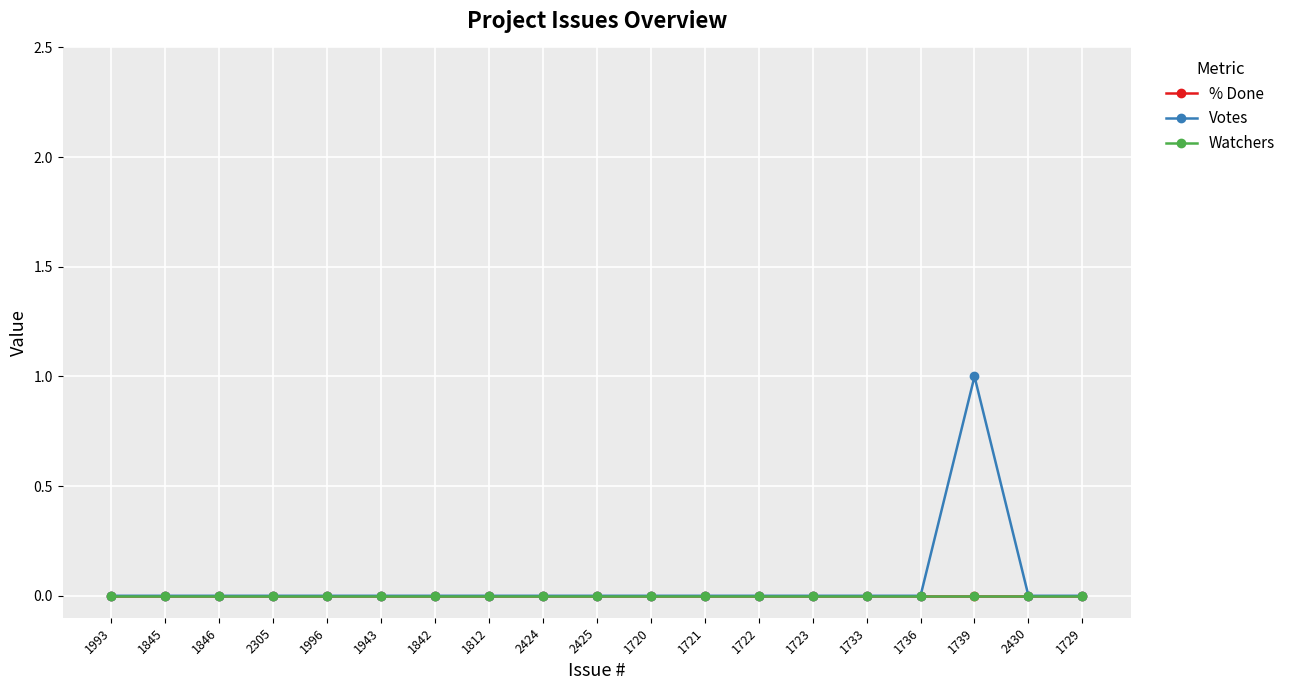

Is the value of Watchers at 2305 greater than the value of Votes at 1993?

No